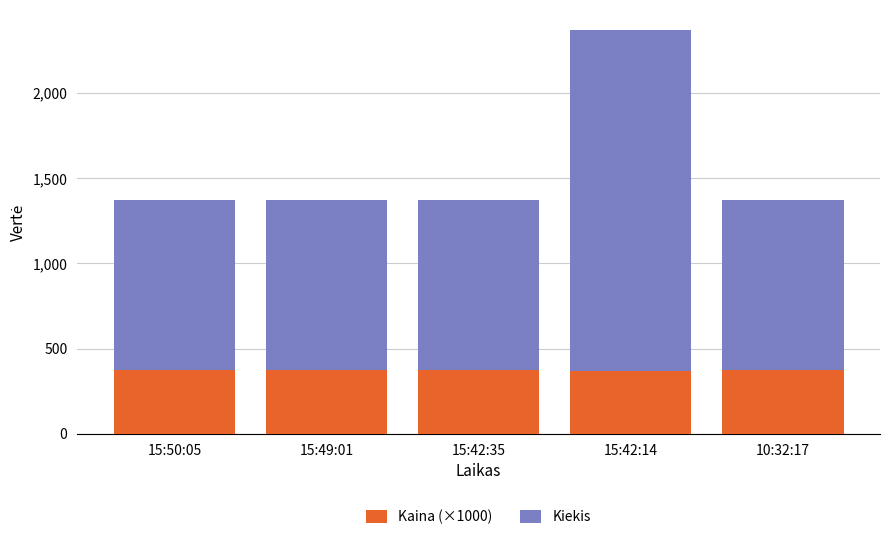

What is the total value across all series at 10:32:17?

1373